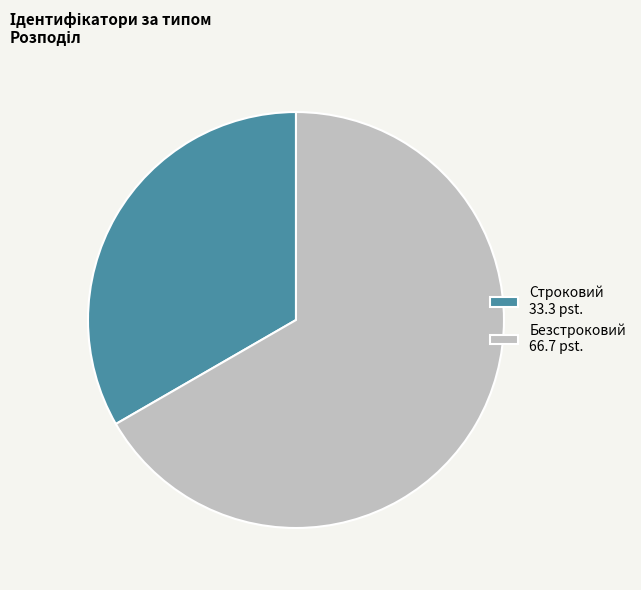

What is the largest slice in the pie chart?

Безстроковий